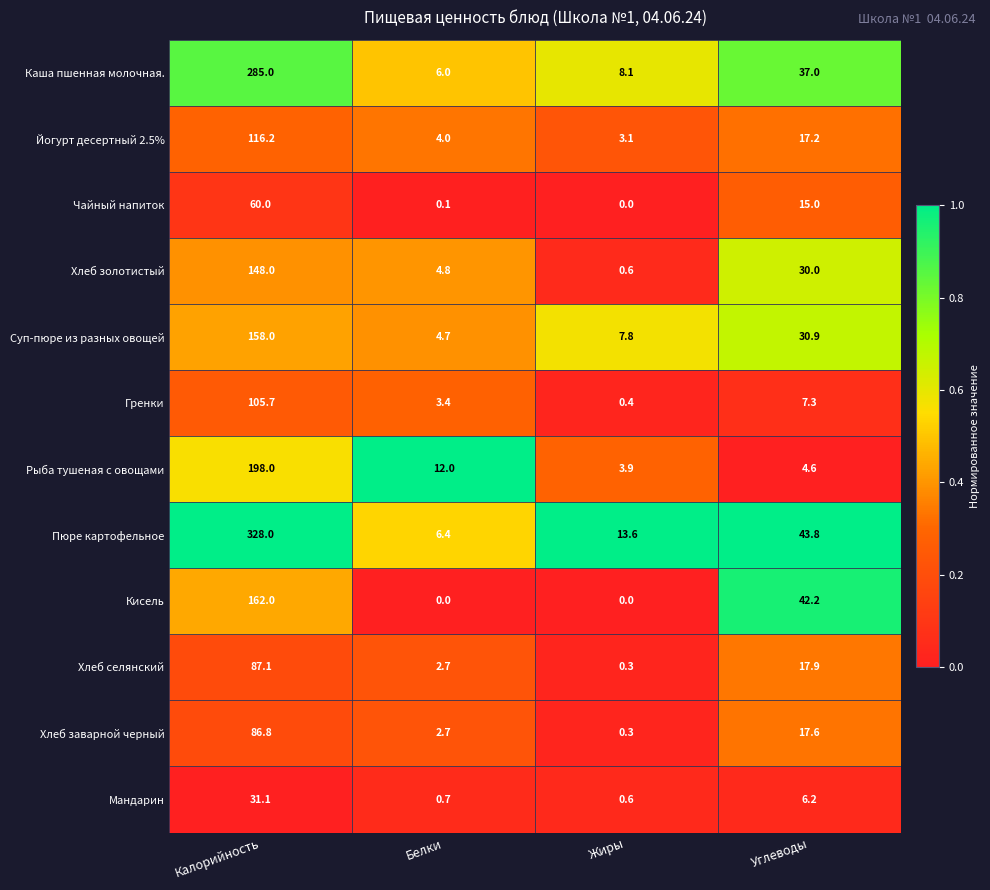

What is the sum of the Каша пшенная молочная. values at Углеводы and Белки?

43.0